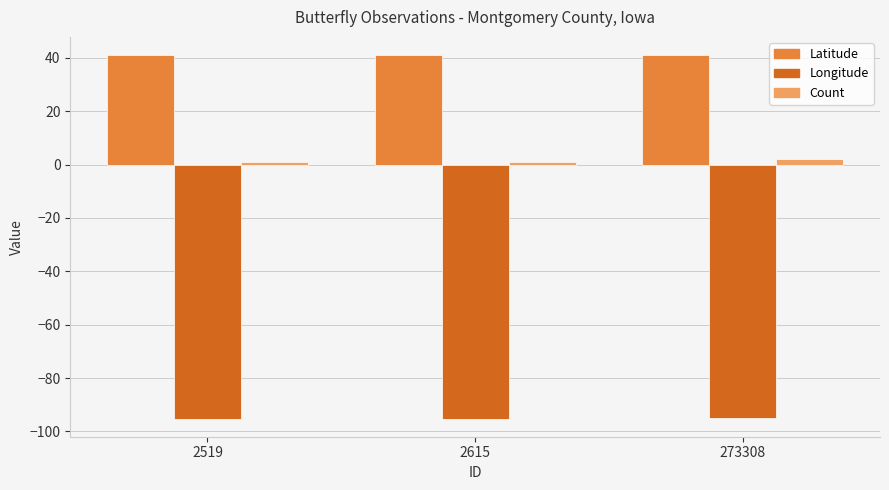

What value does the Count series have at 2519?

1.0